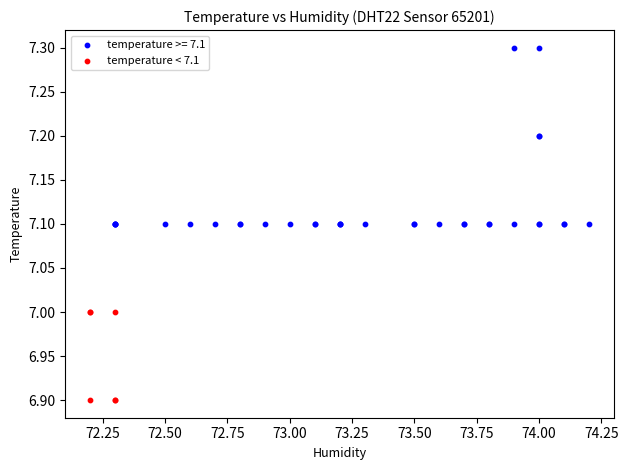

Which series reaches the maximum Y coordinate?

temperature >= 7.1